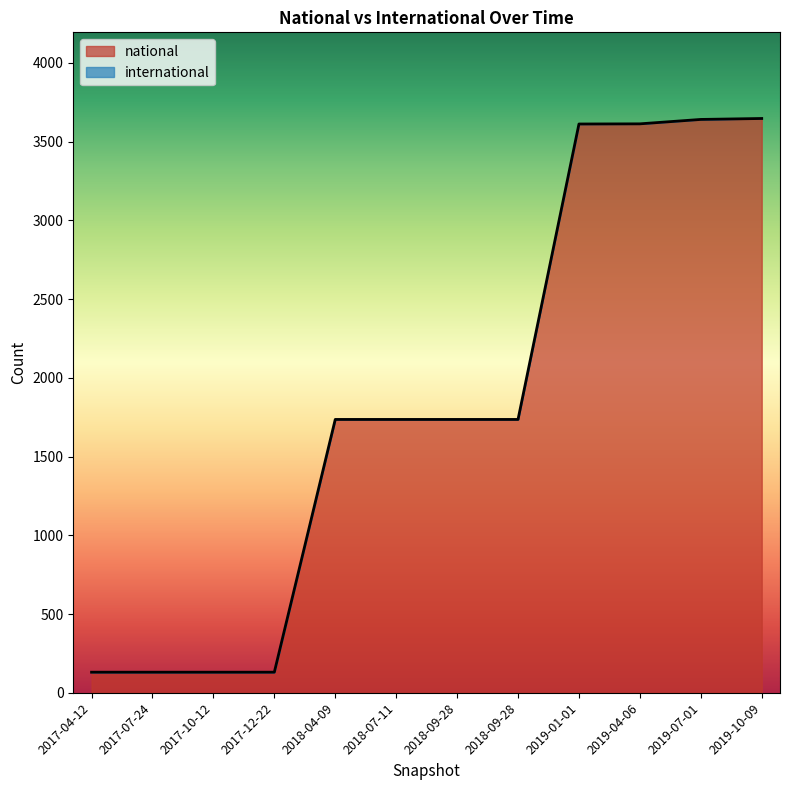

What value does the data have at 2019-01-01, to the nearest 100?

3600